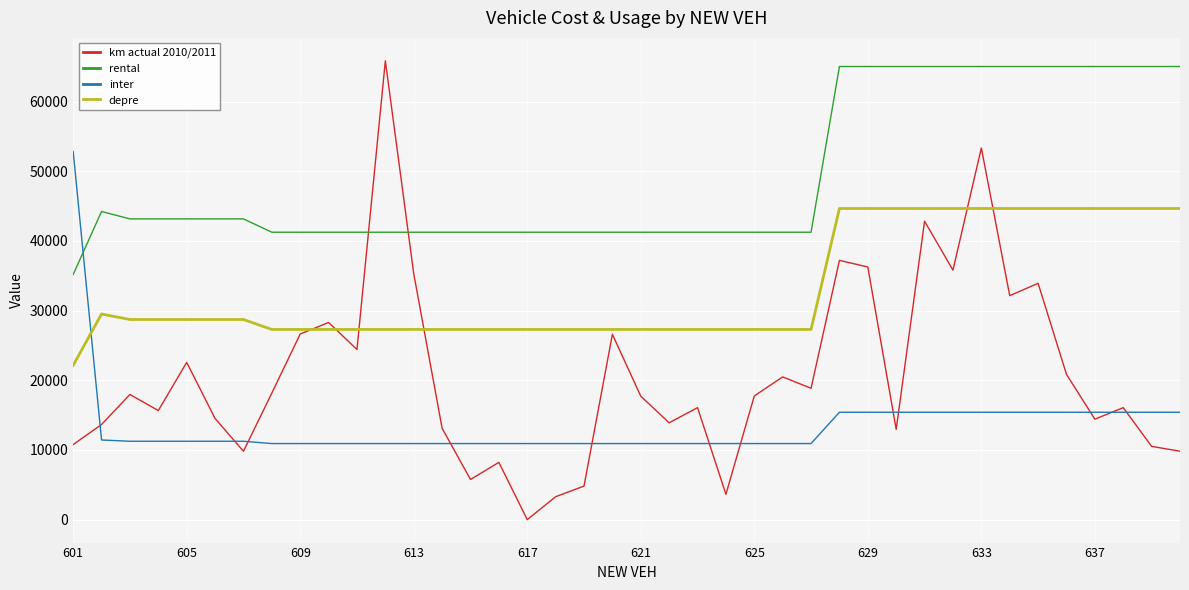

Which series has the largest total across all categories?

rental